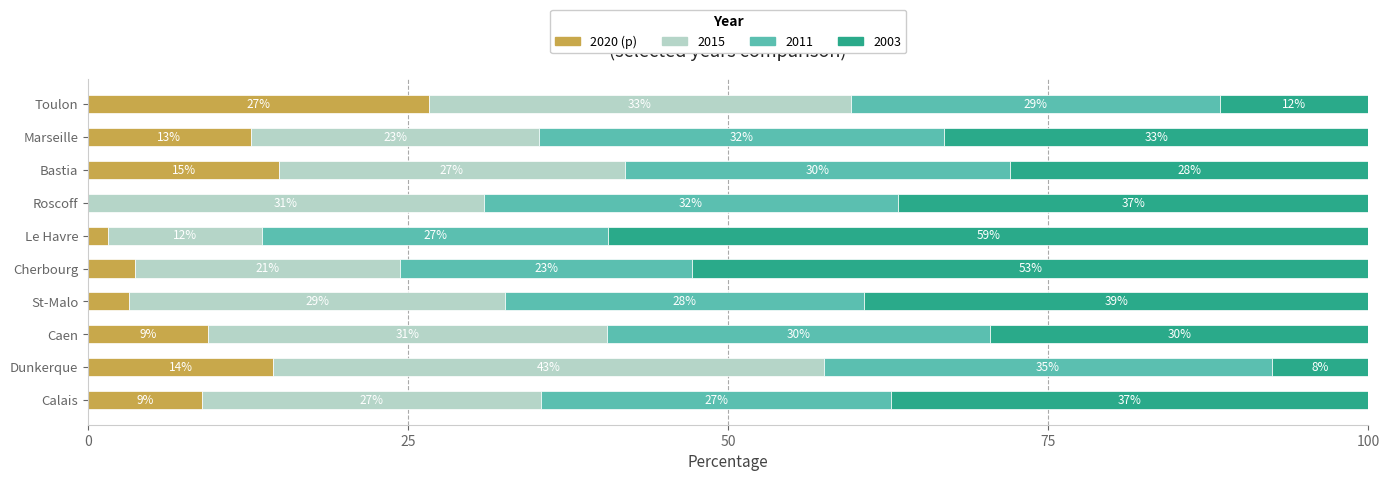

At which label is 2020 (p) closest to 13?

Marseille